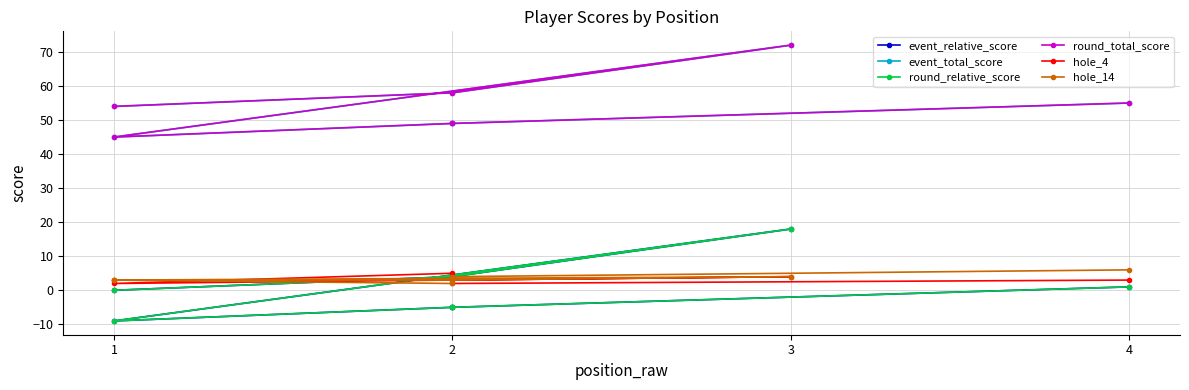

Reading left to right, what are all the values shown in this chart?

event_relative_score: 0	4	18	-9	-5	-5	1
event_total_score: 54	58	72	45	49	49	55
round_relative_score: 0	4	18	-9	-5	-5	1
round_total_score: 54	58	72	45	49	49	55
hole_4: 3	3	4	2	5	2	3
hole_14: 3	3	4	3	2	4	6